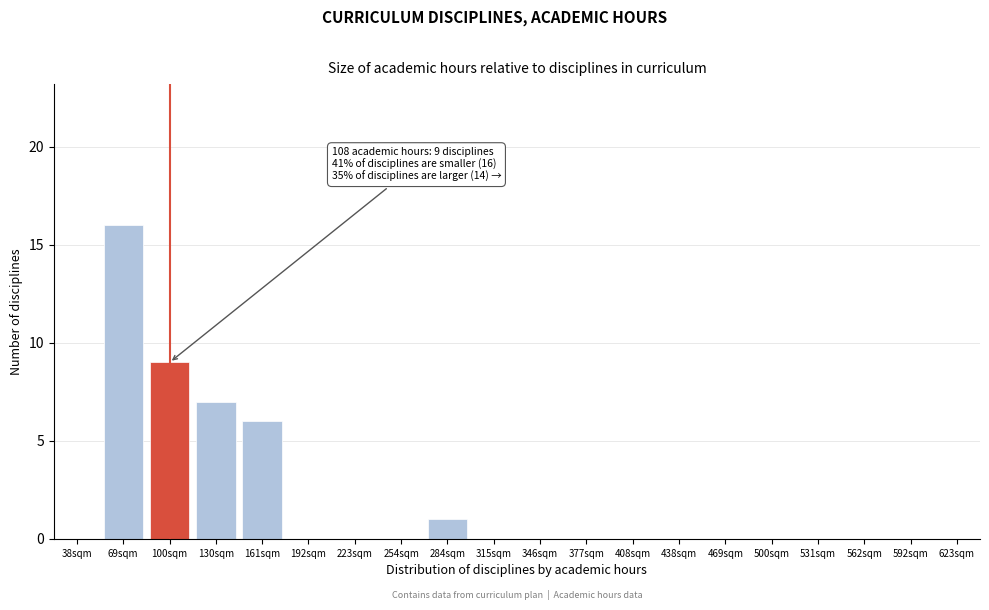

Reading left to right, extract all data points from this chart.

38sqm=0	69sqm=16	100sqm=9	130sqm=7	161sqm=6	192sqm=0	223sqm=0	254sqm=0	284sqm=1	315sqm=0	346sqm=0	377sqm=0	408sqm=0	438sqm=0	469sqm=0	500sqm=0	531sqm=0	562sqm=0	592sqm=0	623sqm=0